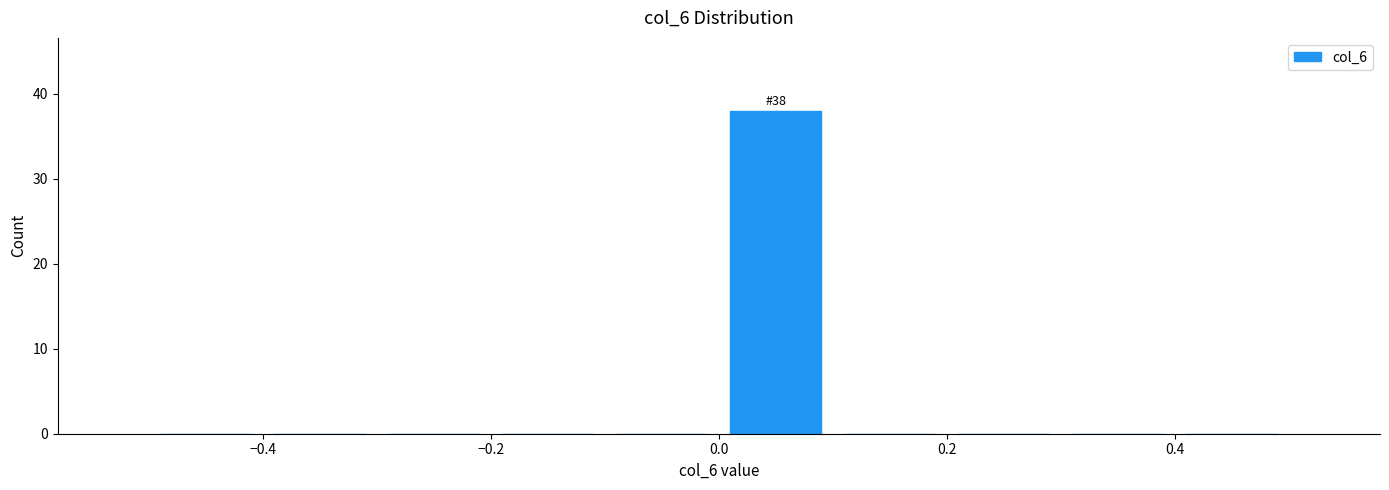

Which range on the x-axis has the tallest bar?

0.0 to 0.1